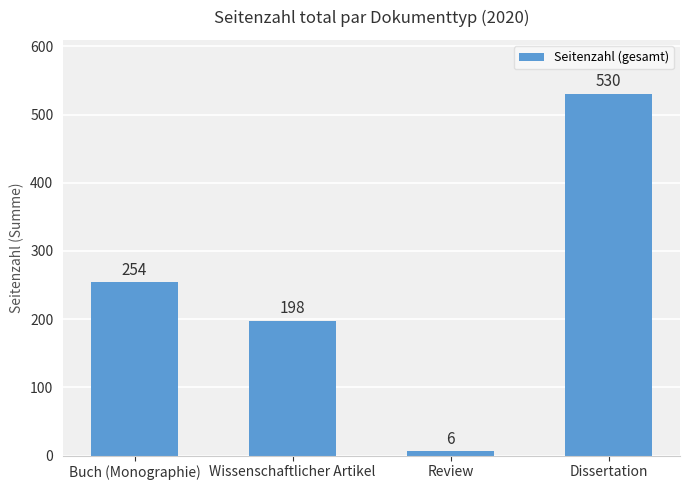

List the labels in order of value, largest first.

Dissertation, Buch (Monographie), Wissenschaftlicher Artikel, Review